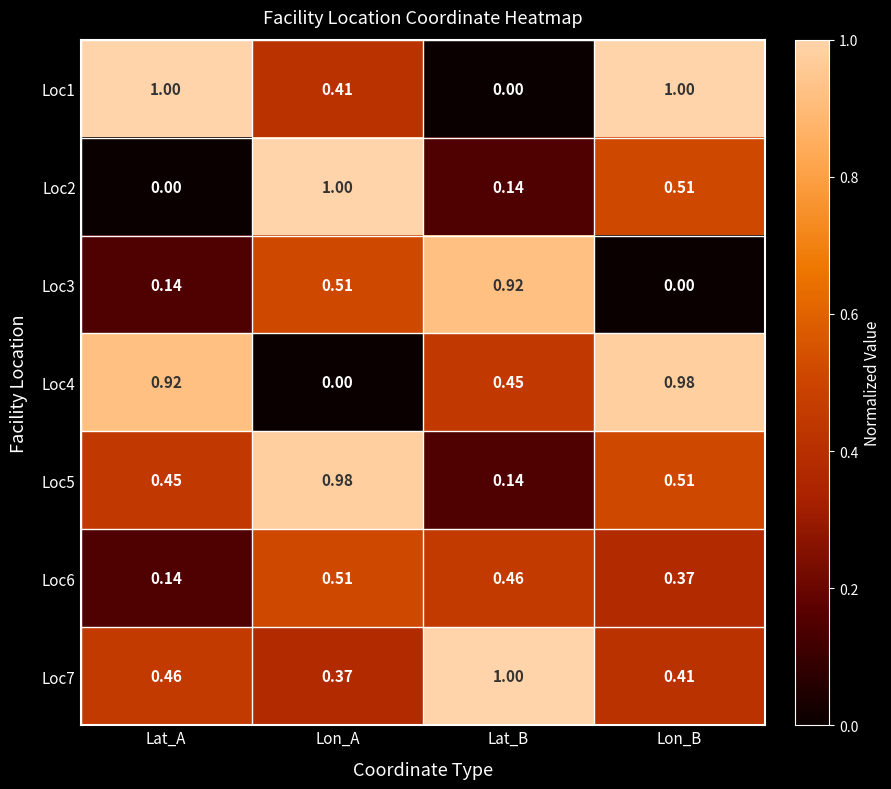

What is the total value across all series at Lon_A?

3.8